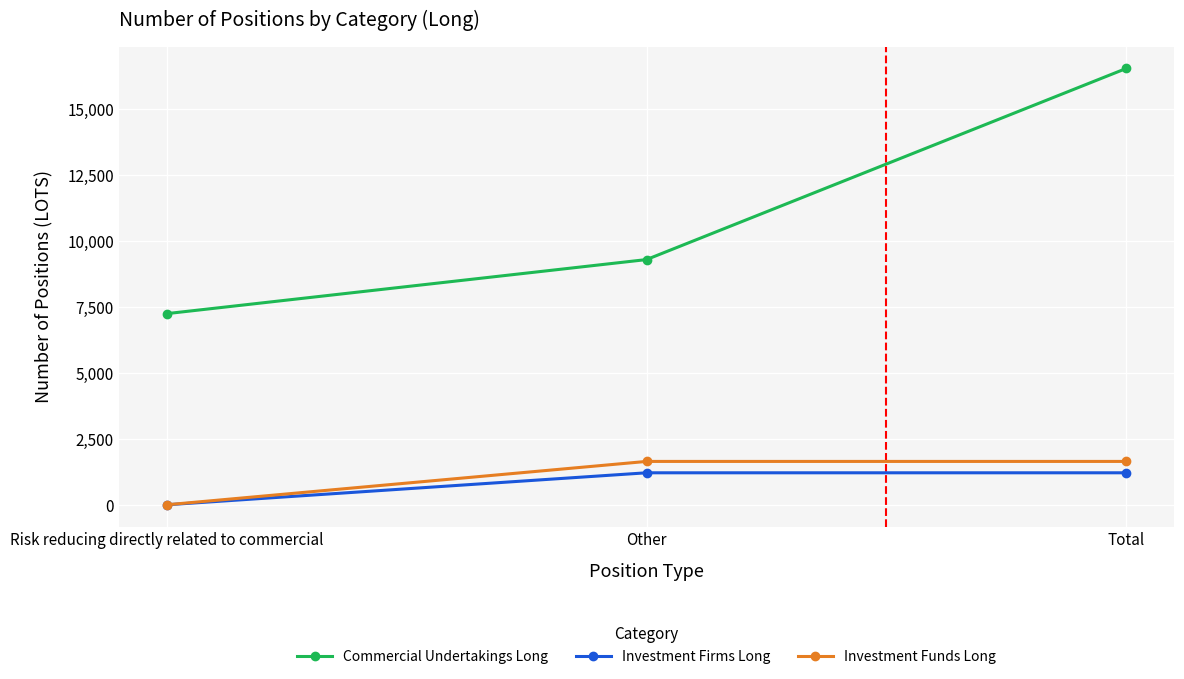

What is the sum of the Investment Funds Long values at Other and Risk reducing directly related to commercial?

1644